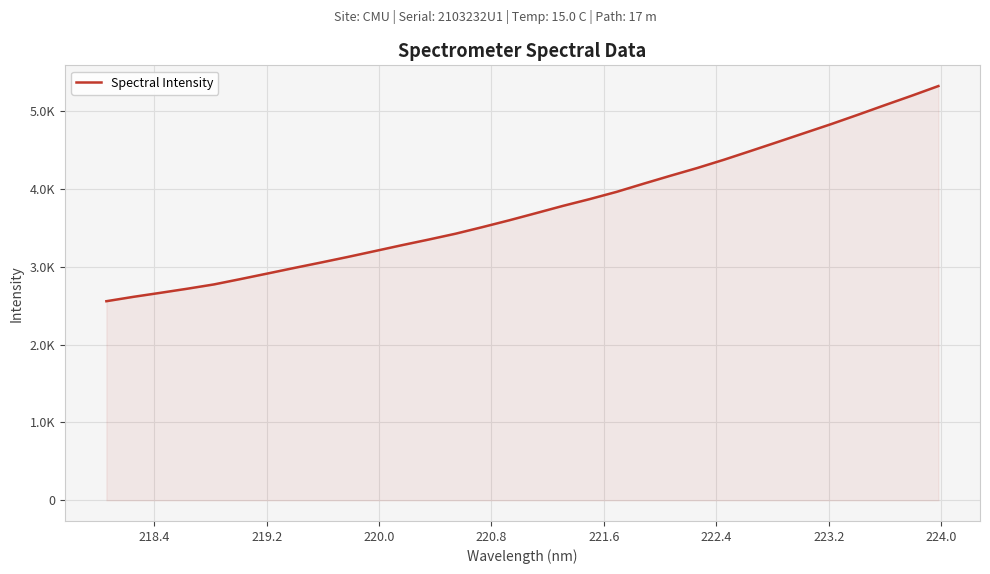

Does the chart display data point markers on the line(s)?

No